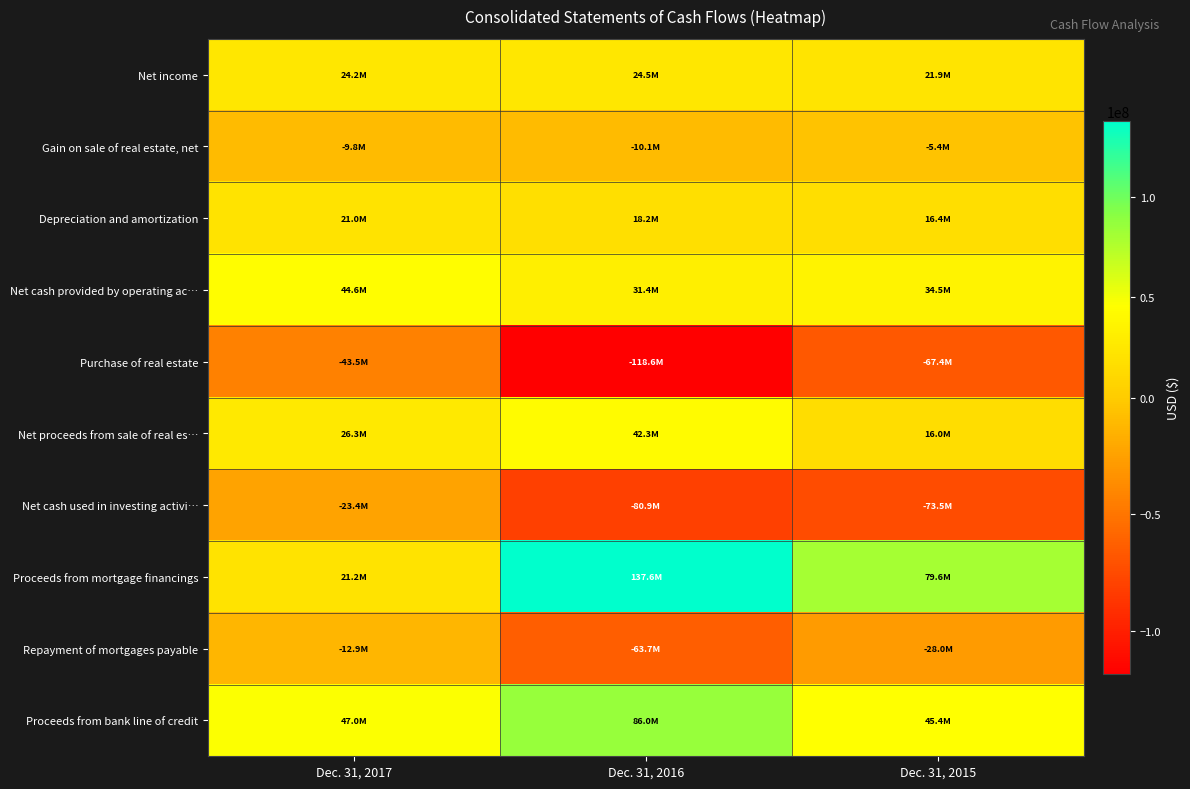

Which has a higher value, Dec. 31, 2017 or Dec. 31, 2016?

Dec. 31, 2016